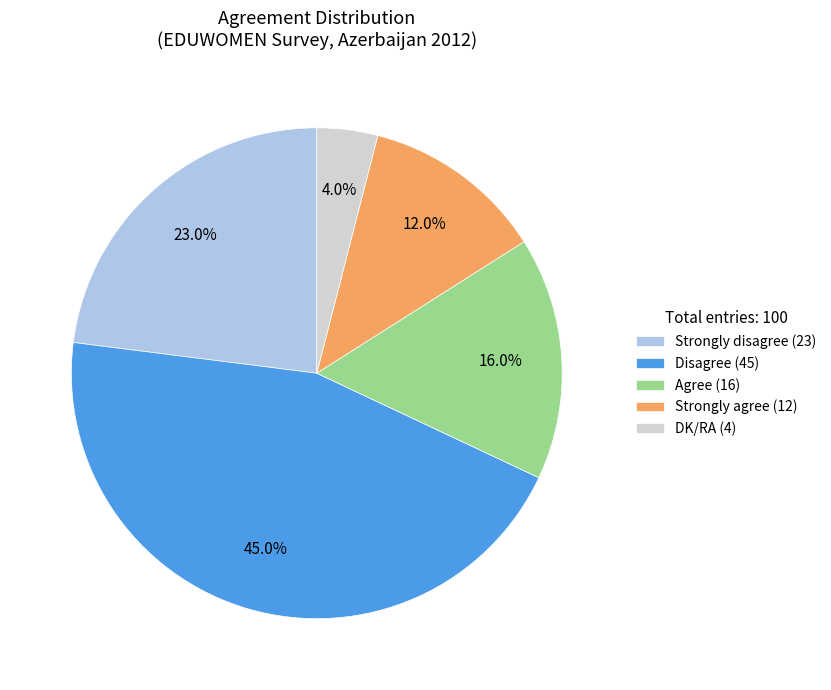

How many segments does this pie chart have?

5